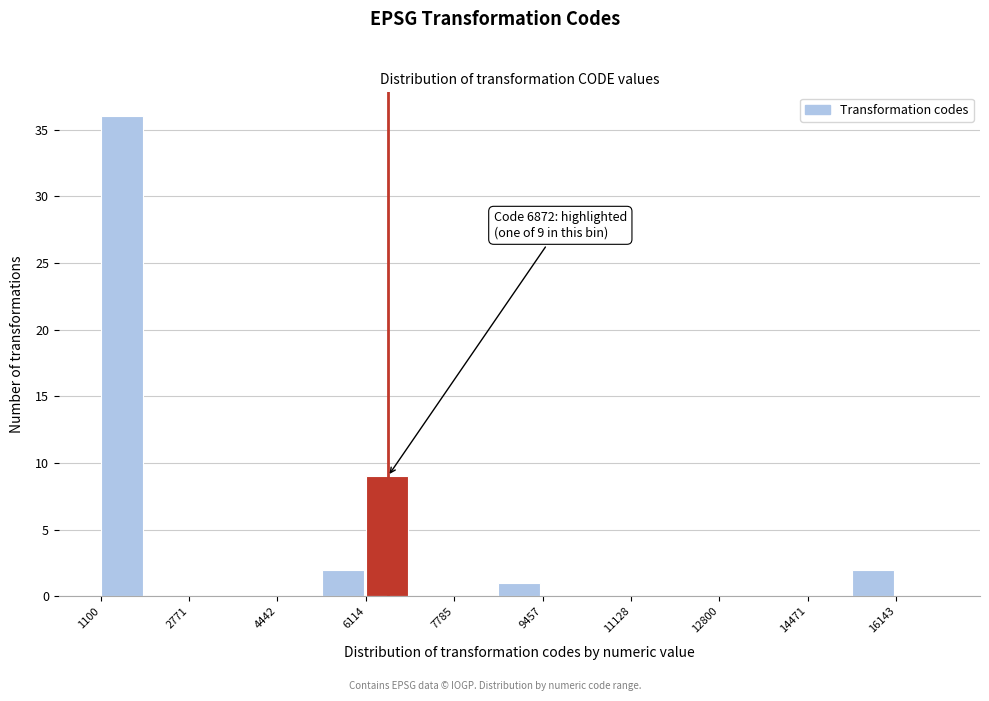

Which range on the x-axis has the tallest bar?

1200 to 2000